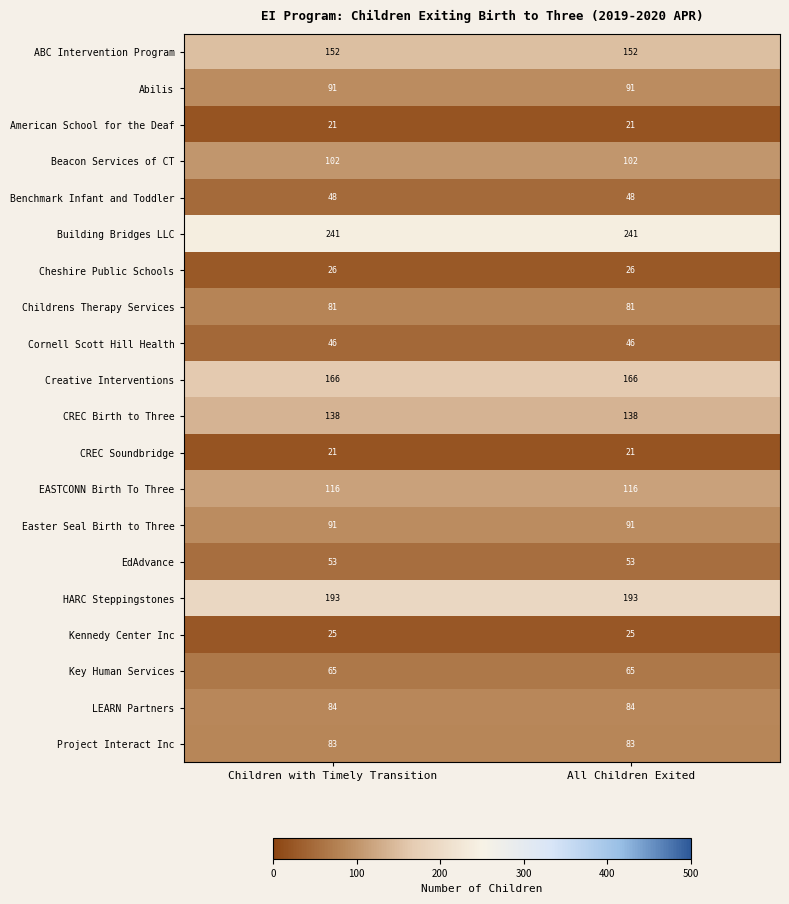

Which series has the largest total across all categories?

Building Bridges LLC